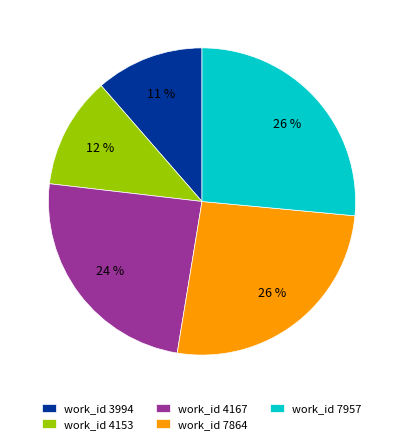

How many segments does this pie chart have?

5